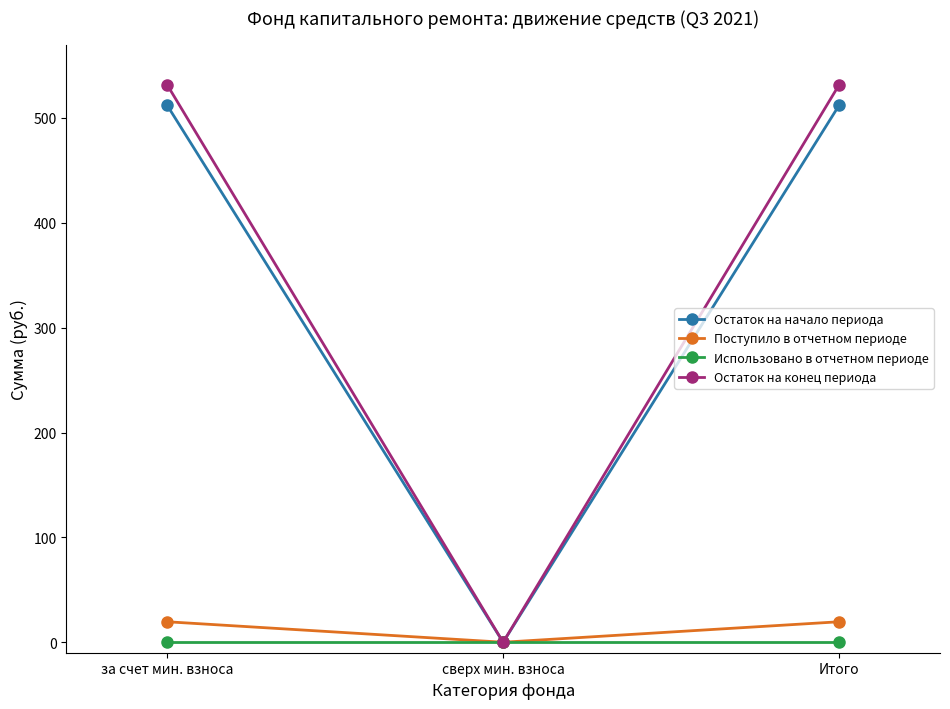

What is the difference between the second highest and minimum values in the Остаток на конец периода series?

531.7